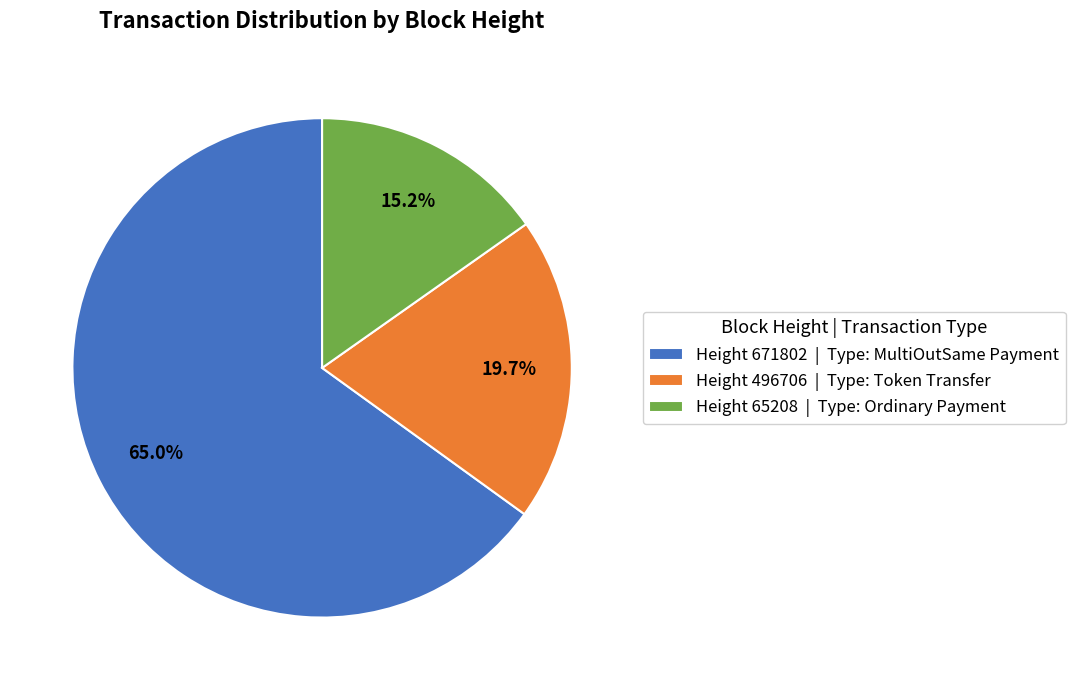

How many slices are in this pie chart?

3